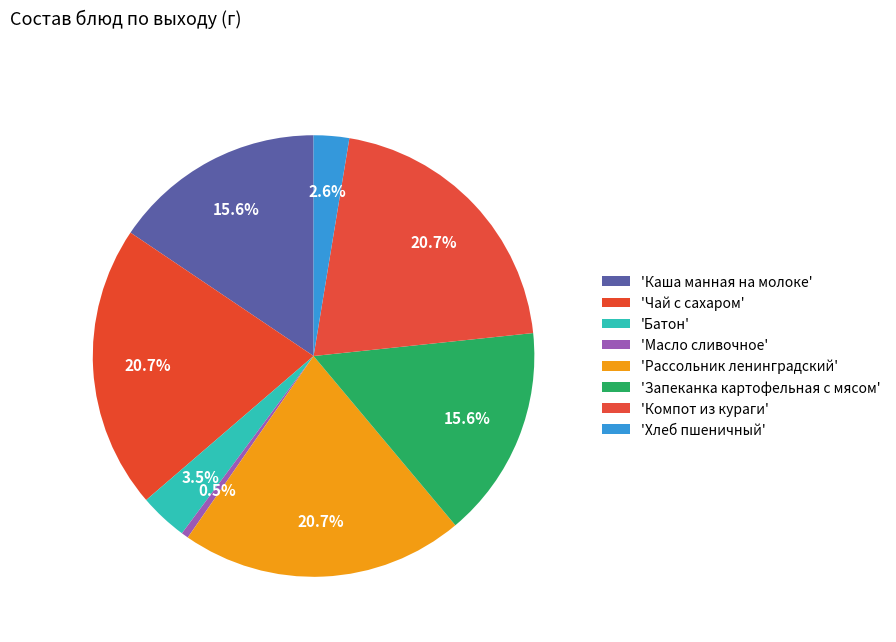

Which category has the smallest portion of the pie?

Масло сливочное